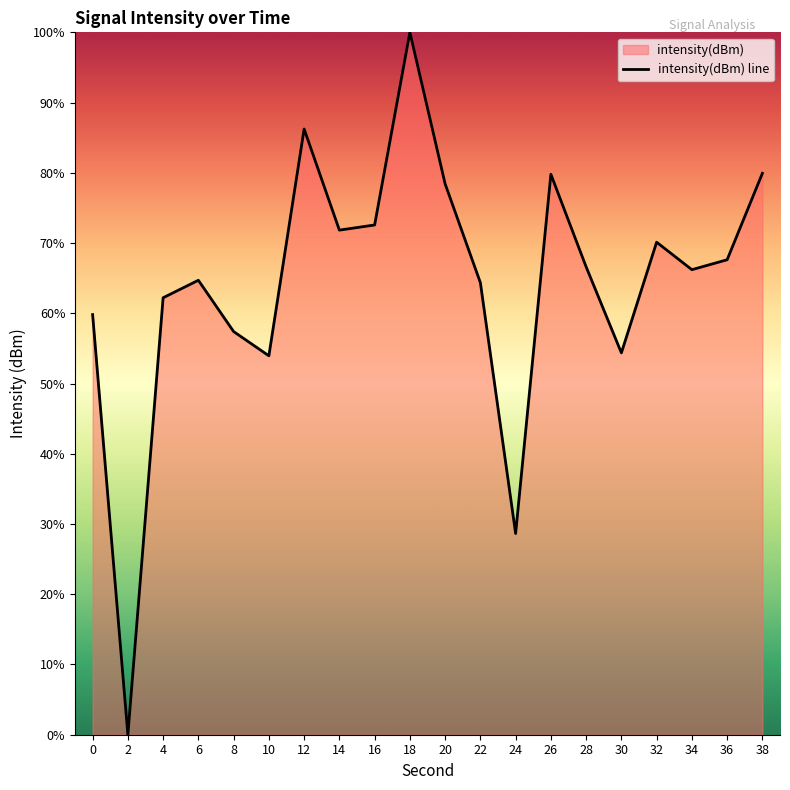

Rank the categories by value from highest to lowest.

18, 12, 38, 26, 20, 16, 14, 32, 36, 28, 34, 6, 22, 4, 0, 8, 30, 10, 24, 2